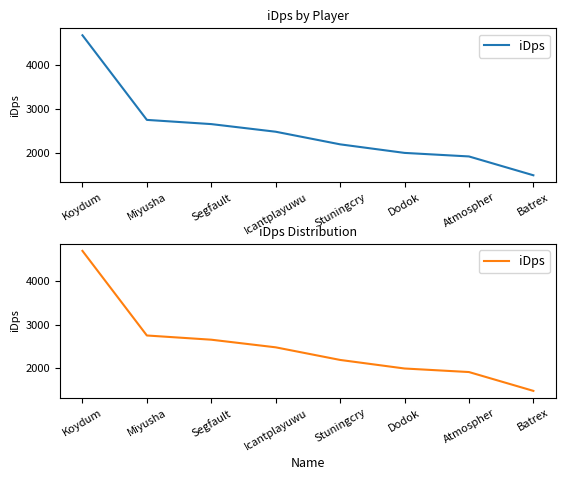

What is the minimum value shown in the chart?

1485.0